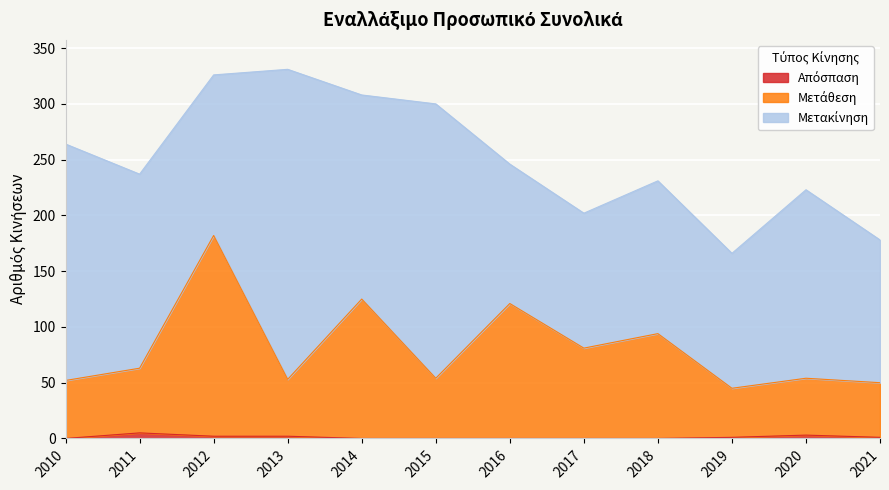

What is the value of the Απόσπαση point at the 12th from the left?

1